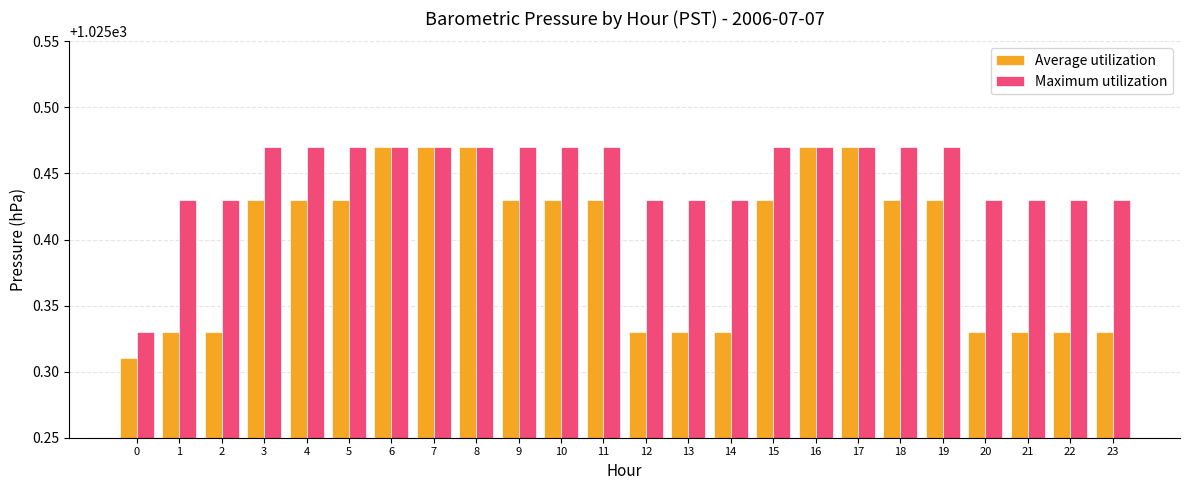

What are all the series names shown in the legend?

Average utilization, Maximum utilization